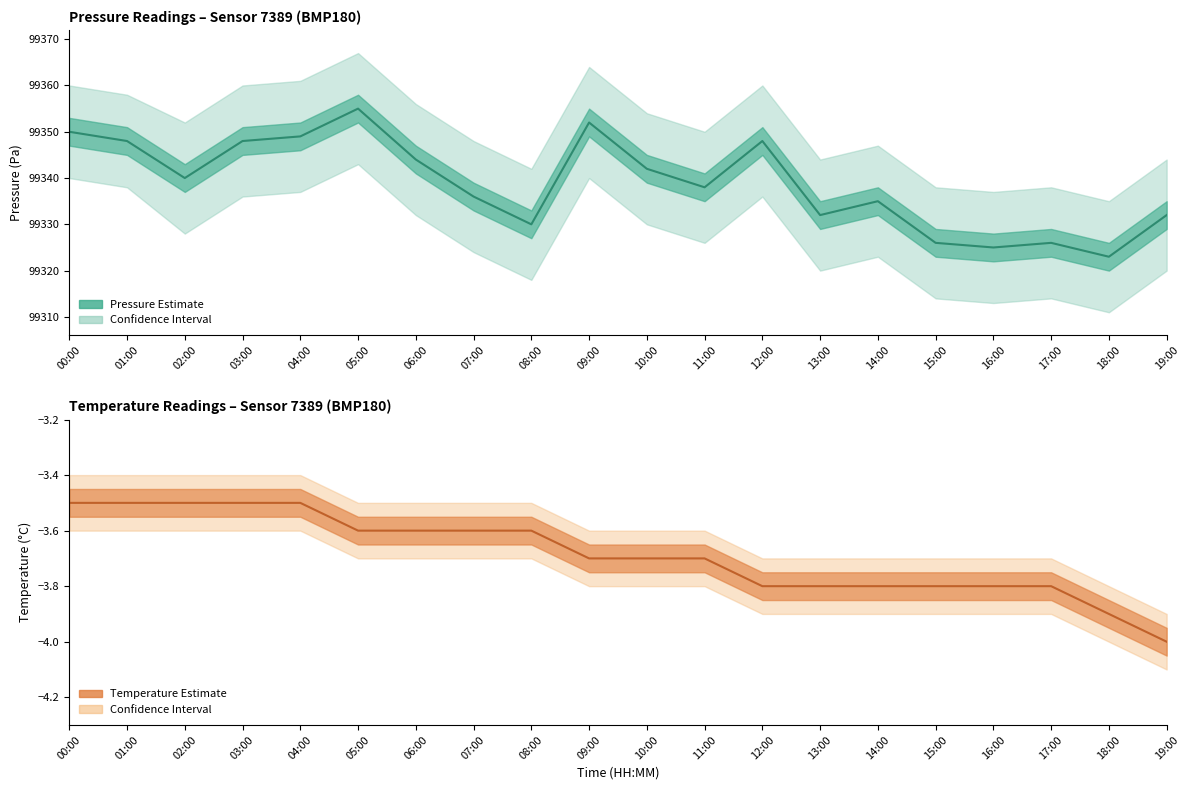

Reading right to left, what are all the values shown in this chart?

Pressure (hPa): 99332.0	99323.0	99326.0	99325.0	99326.0	99335.0	99332.0	99348.0	99338.0	99342.0	99352.0	99330.0	99336.0	99344.0	99355.0	99349.0	99348.0	99340.0	99348.0	99350.0
Temperature (°C): -4.0	-3.9	-3.8	-3.8	-3.8	-3.8	-3.8	-3.8	-3.7	-3.7	-3.7	-3.6	-3.6	-3.6	-3.6	-3.5	-3.5	-3.5	-3.5	-3.5